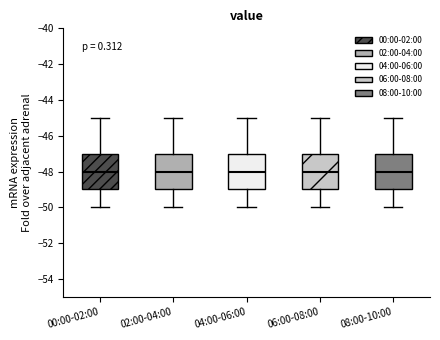

Where does the median line of the box for 02:00-04:00 sit on the y-axis? The values are not printed on the chart, so give them approximately, as read against the axis.

-48